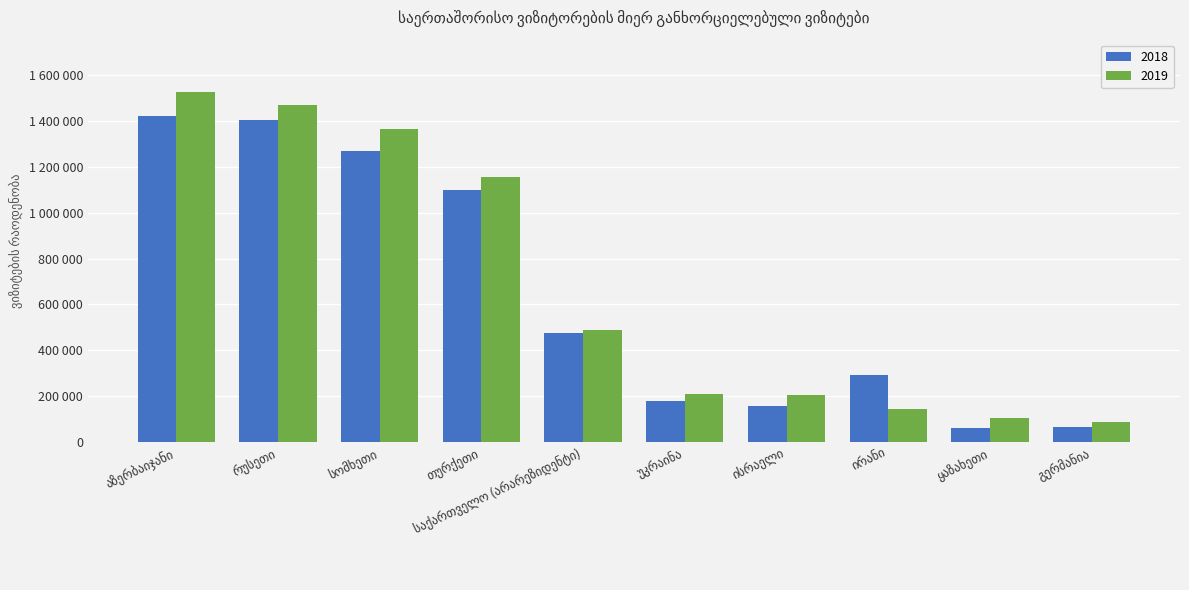

At უკრაინა, list the series in order from smallest to largest.

2018, 2019